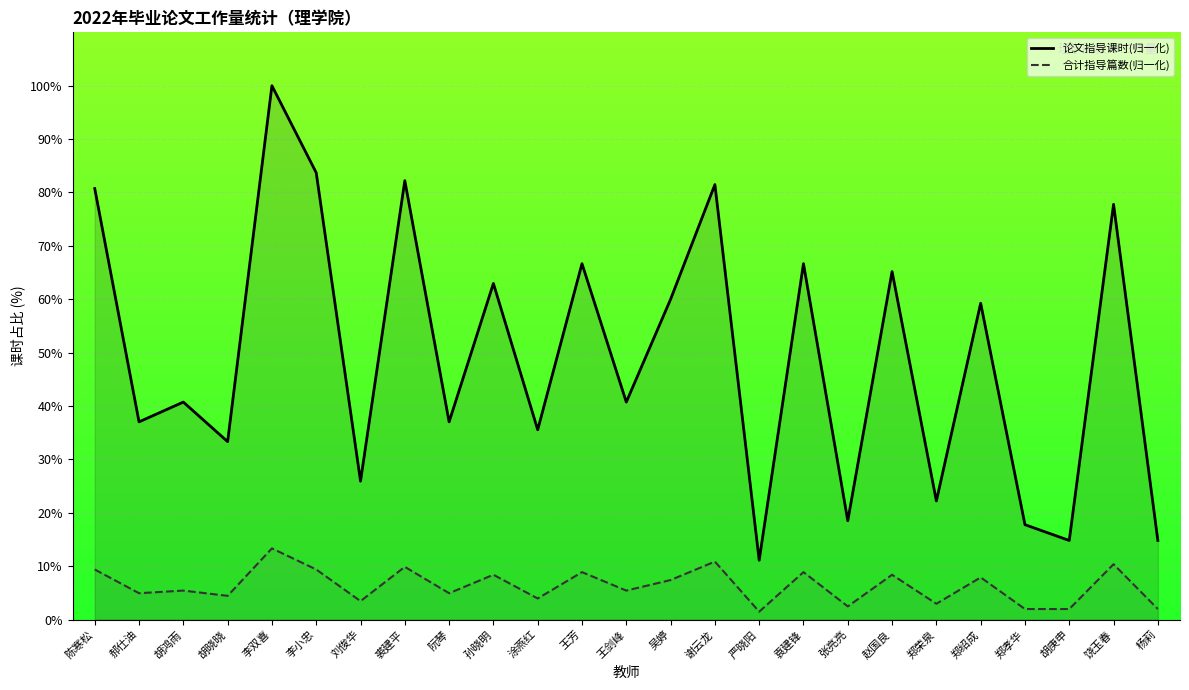

True or false: 总计 and 论文指导课时 cross at least once.

False